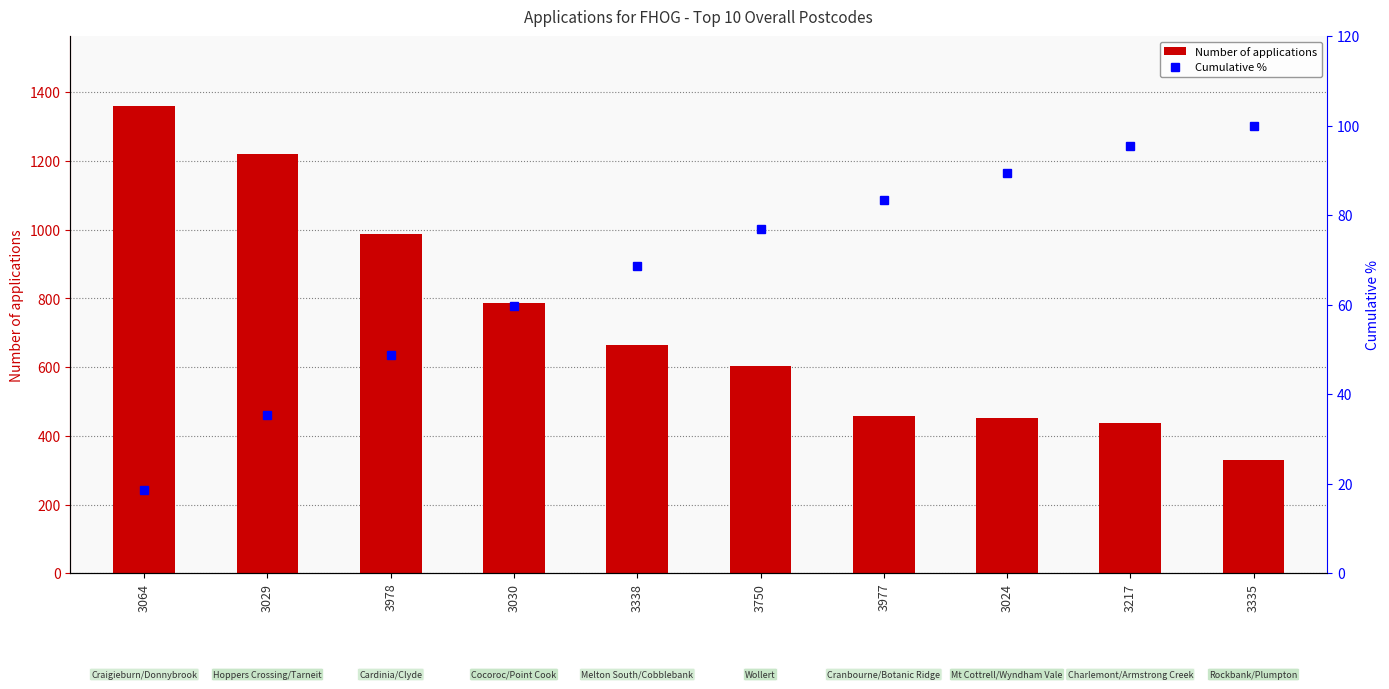

Is it true that Number of applications equals 224.8 at 3024?

False